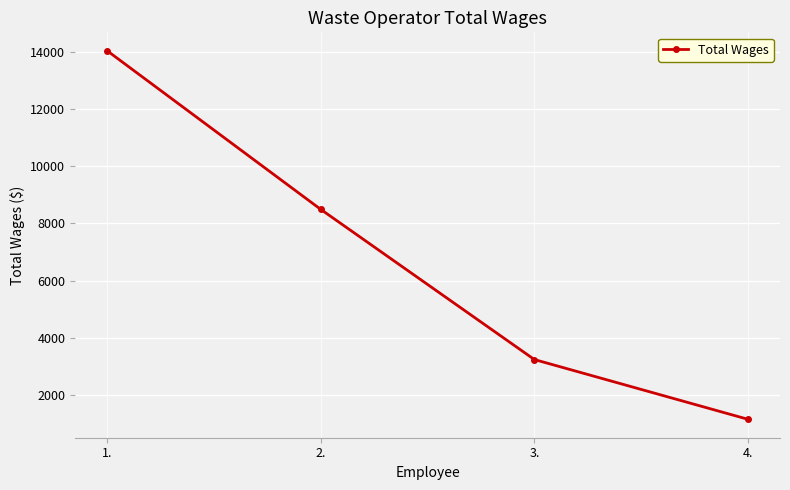

What is the sum of the values at 4. and 3.?

4390